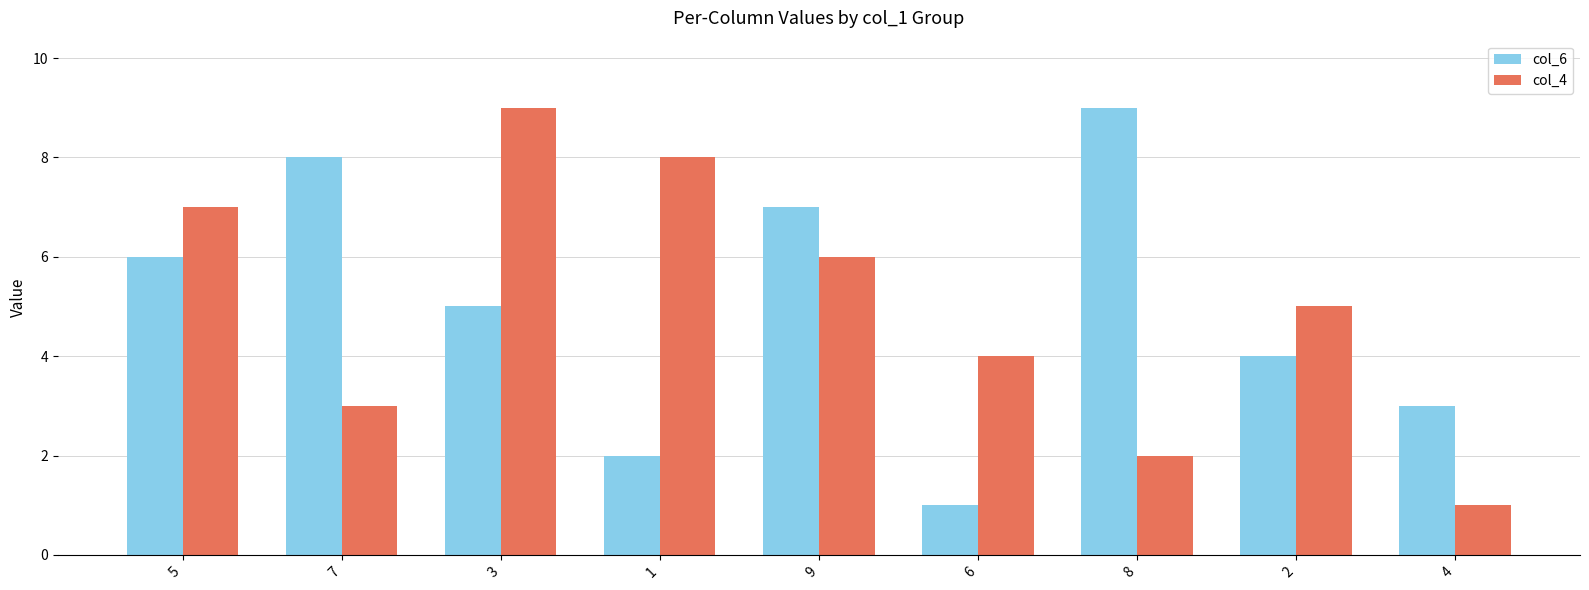

What is the value of the col_6 bar at the 7th from the left?

9